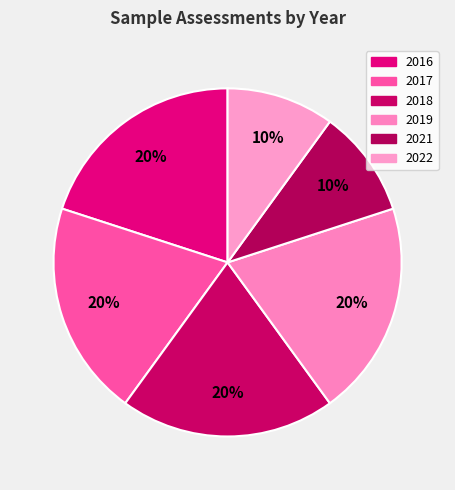

Count the number of slices in the pie.

6